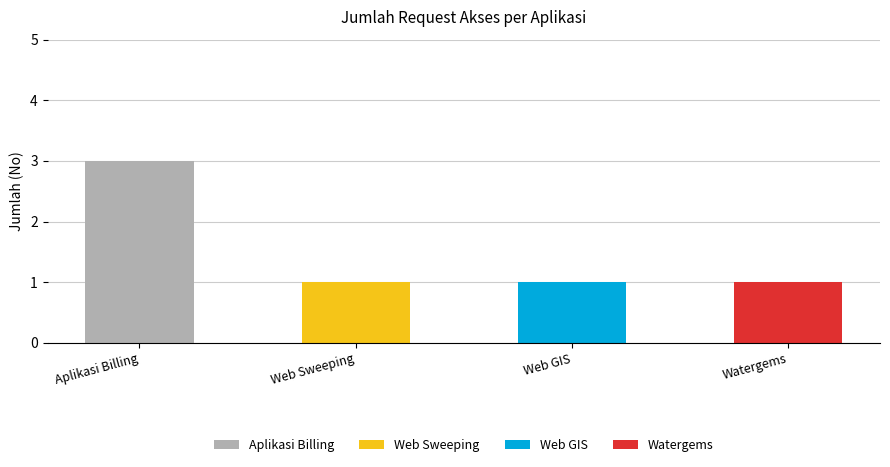

Reading left to right, what are the values for Aplikasi Billing?

Aplikasi Billing=3	Web Sweeping=0	Web GIS=0	Watergems=0